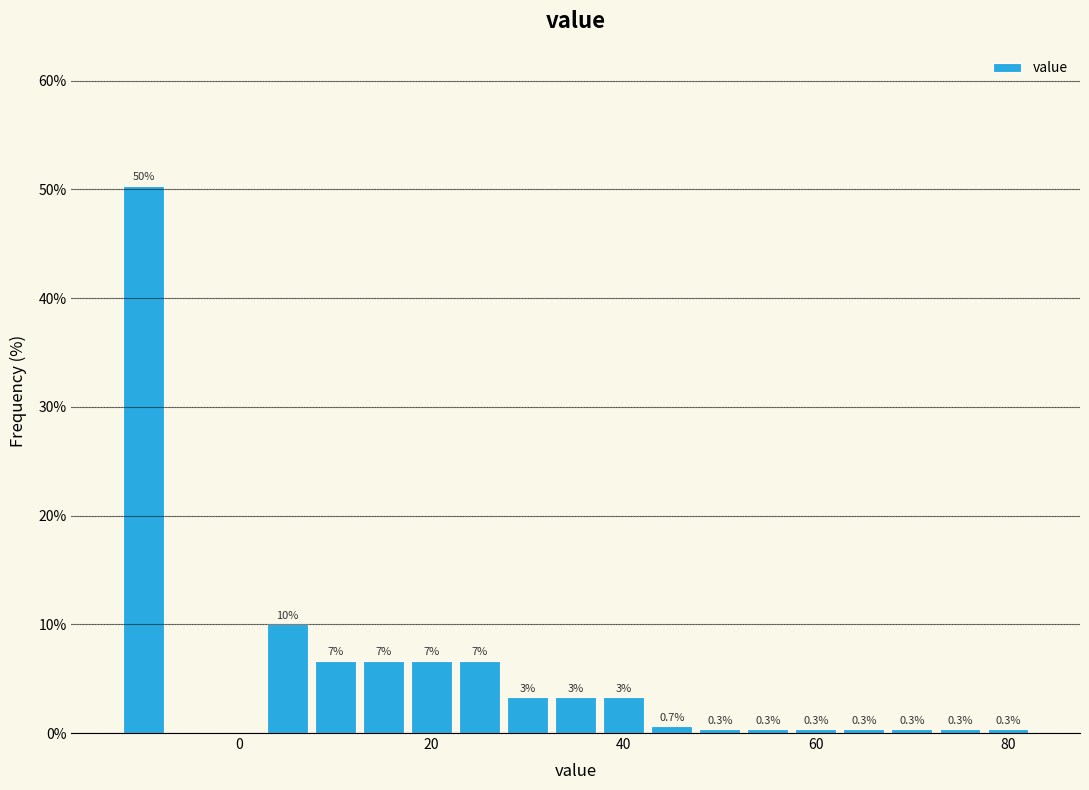

Read against the x-axis, roughly where is the centre of the tallest bar?

-10